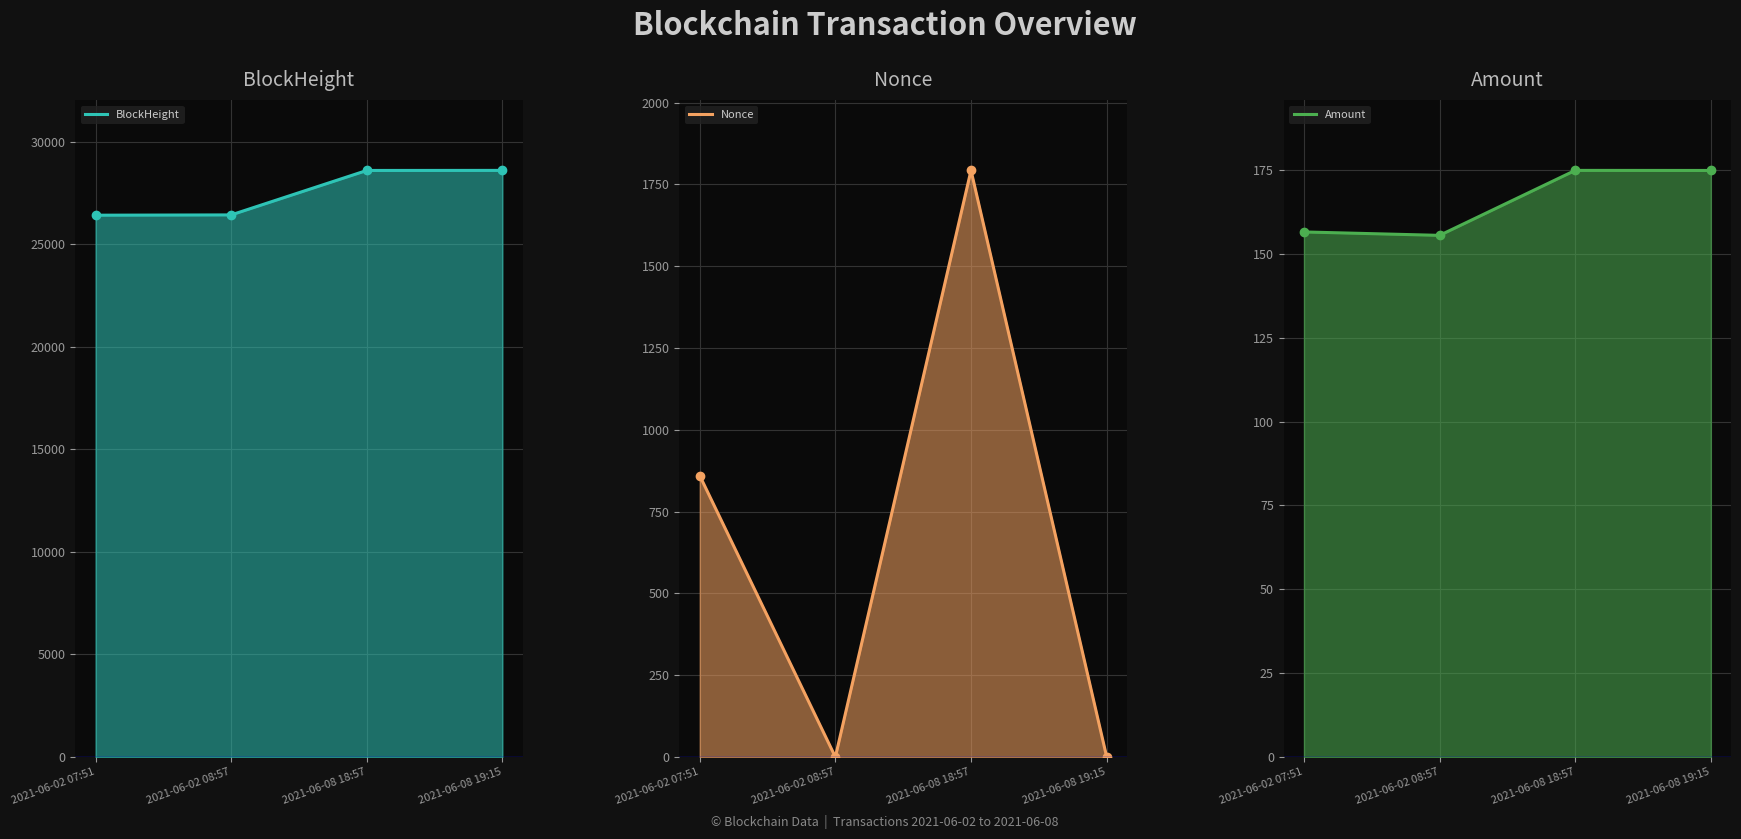

Is the value of Amount at 2021-06-08 18:57 greater than the value of BlockHeight at 2021-06-02 08:57?

No